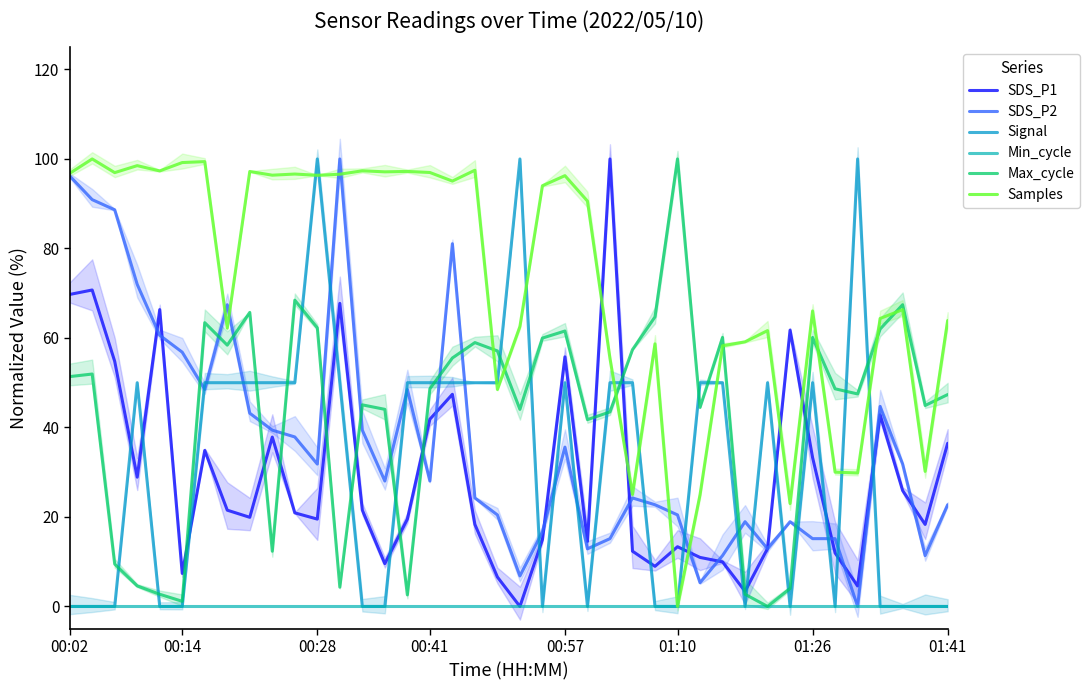

Between 16 and 00:41, which is larger?

16